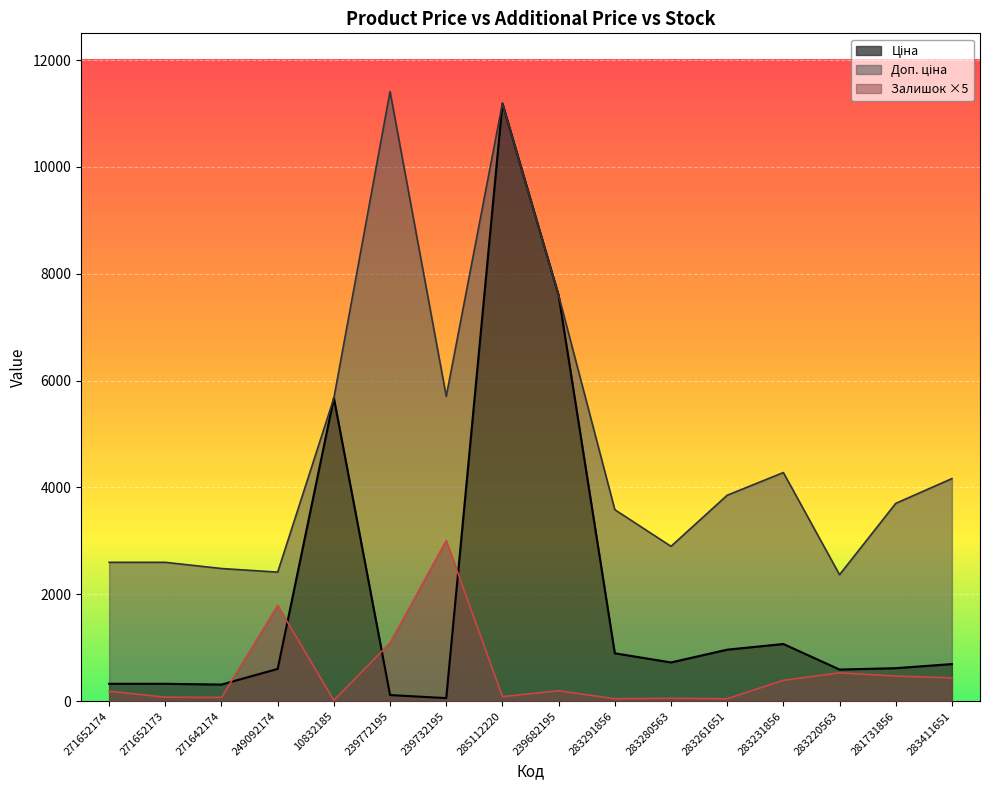

What is the total value across all series at 239682195?

15388.1